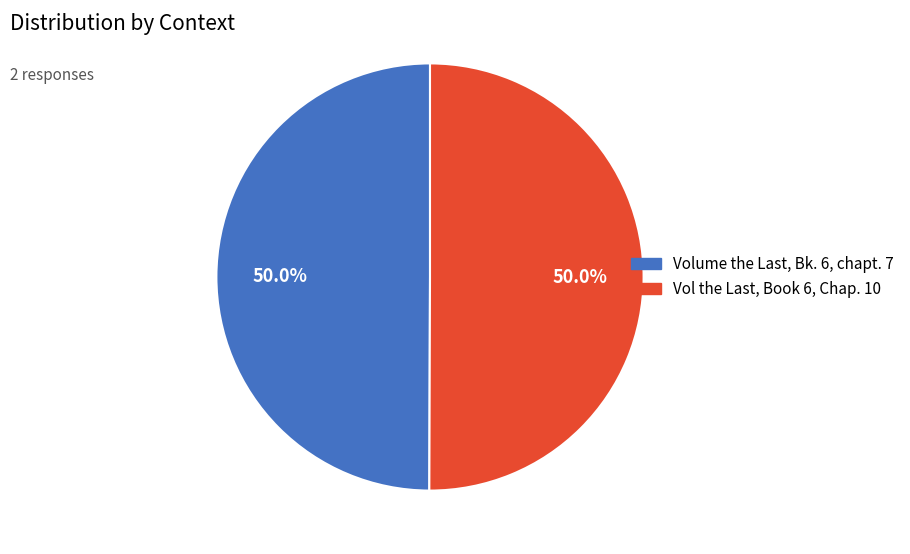

Which slice is the smallest?

Volume the Last, Bk. 6, chapt. 7